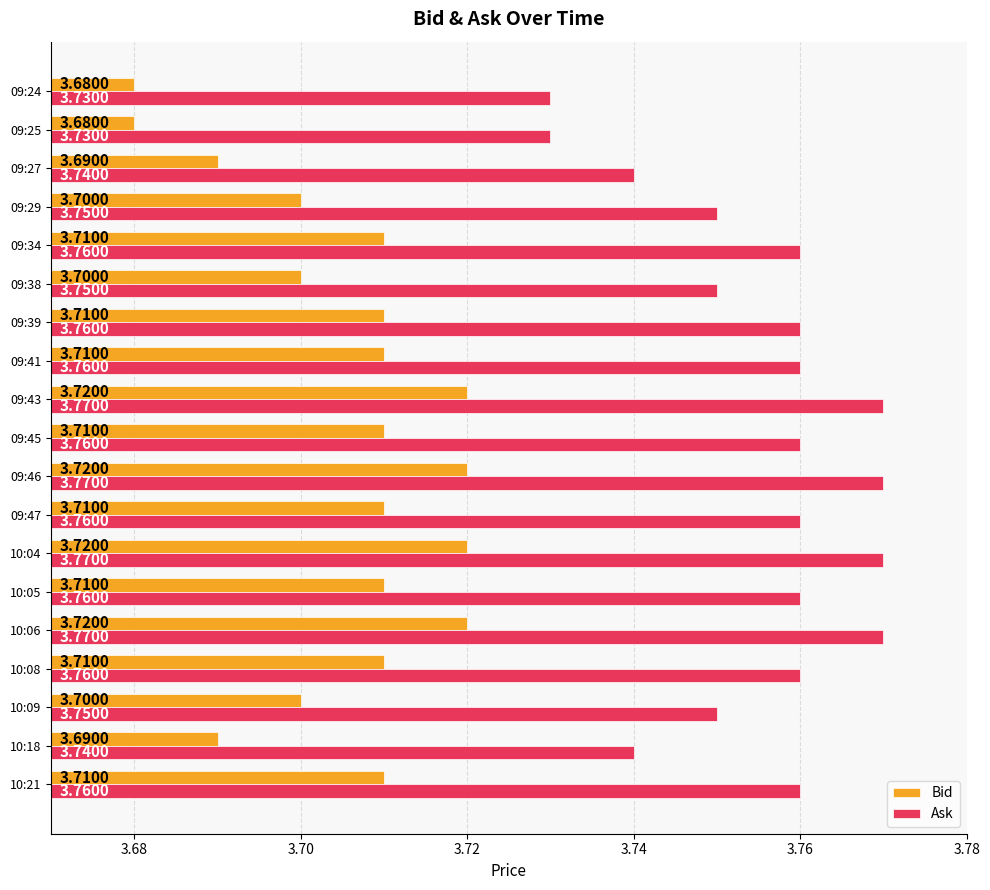

What is the sum of the Bid values at 09:27 and 09:25?

7.4